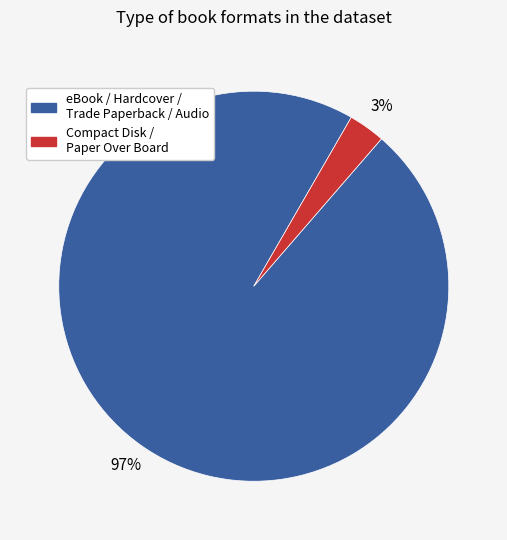

Count the number of slices in the pie.

2